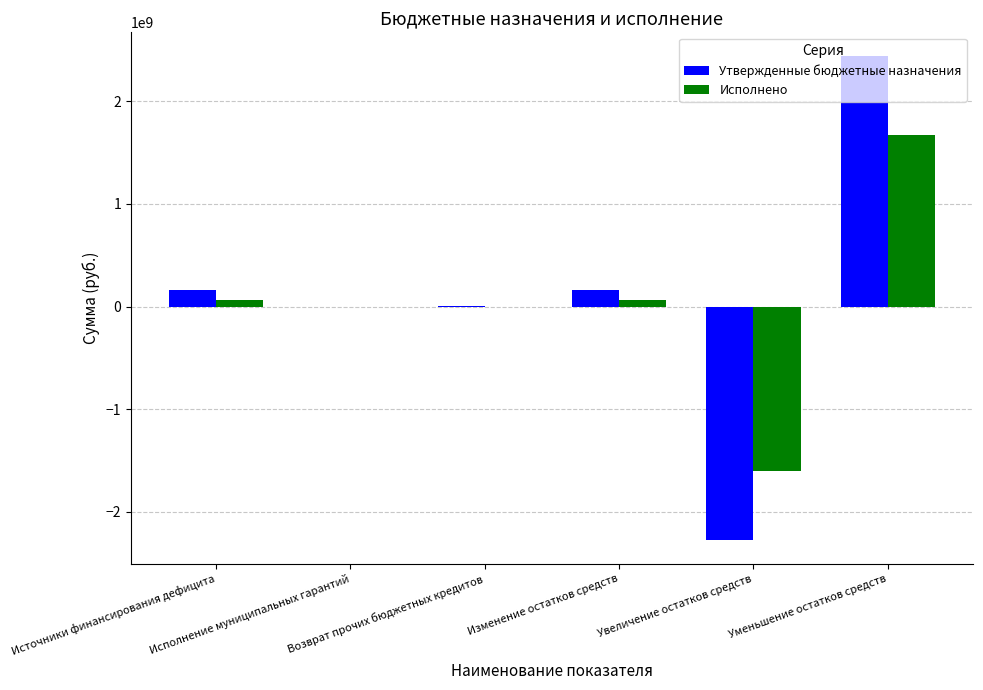

What is the highest value of the Исполнено series?

1671976115.5